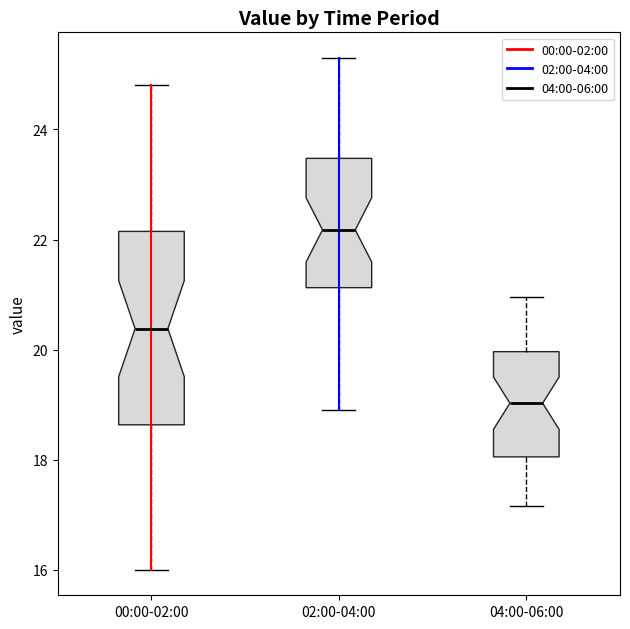

Reading left to right, transcribe this box plot: for each box, give where its median line is, the range the box spans, and where its two whiskers end, as read against the y-axis. The values are not printed on the chart, so give them approximately, as read against the axis.

00:00-02:00: median 20.4, box 18.6 to 22.2, whiskers 16.0 to 24.8
02:00-04:00: median 22.2, box 21.2 to 23.4, whiskers 19.0 to 25.4
04:00-06:00: median 19.0, box 18.0 to 20.0, whiskers 17.2 to 21.0